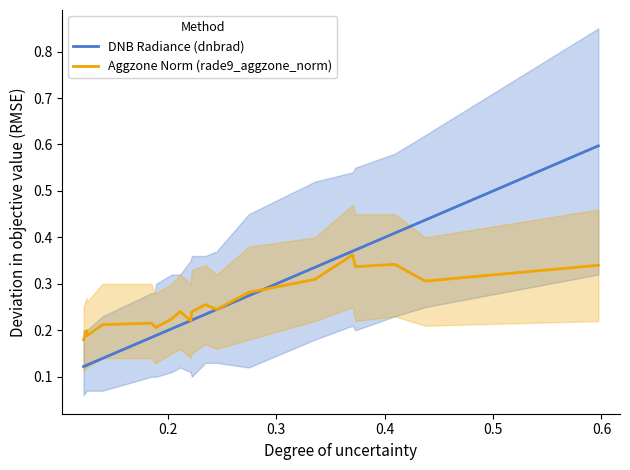

At how many categories does at least one series exceed 0?

20